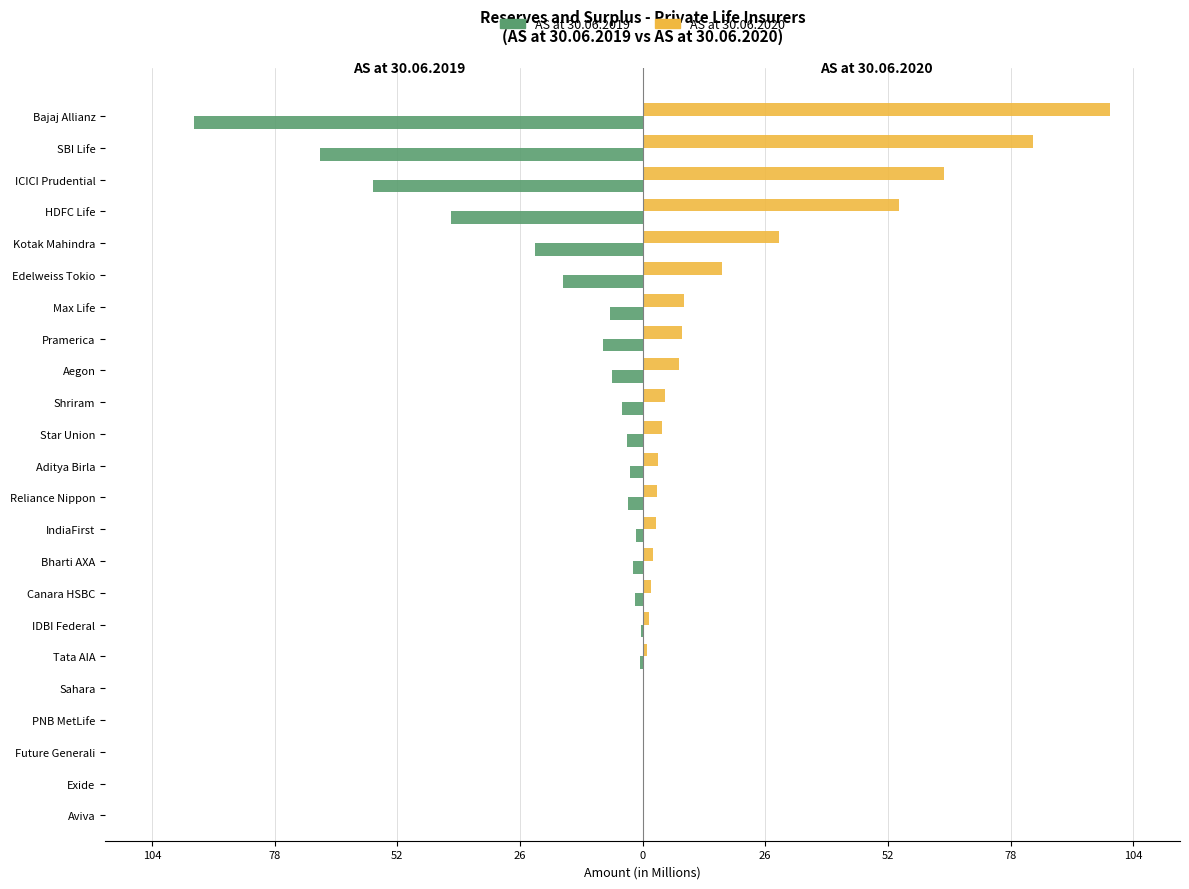

What are all the series names shown in the legend?

AS at 30.06.2019, AS at 30.06.2020